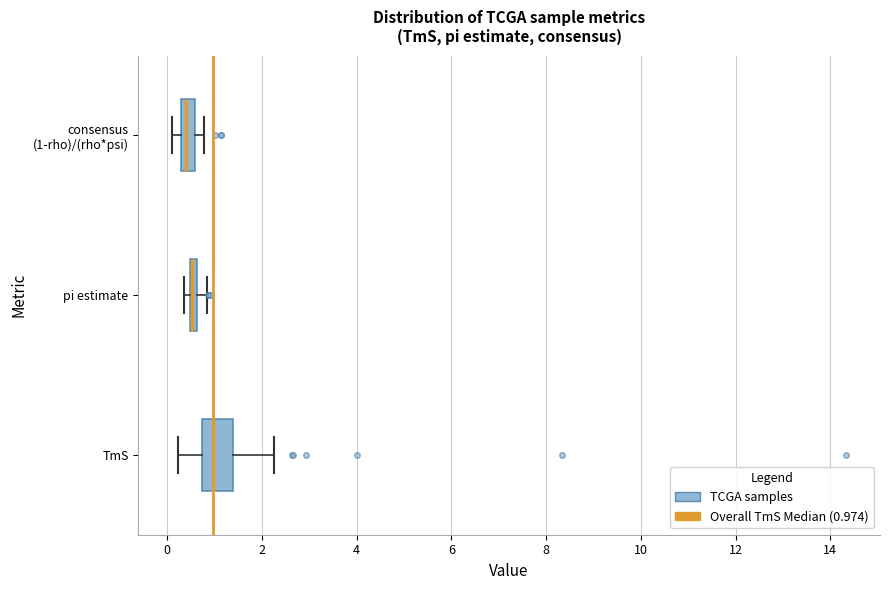

Comparing the boxes themselves (not the whiskers), which one is the widest?

TmS